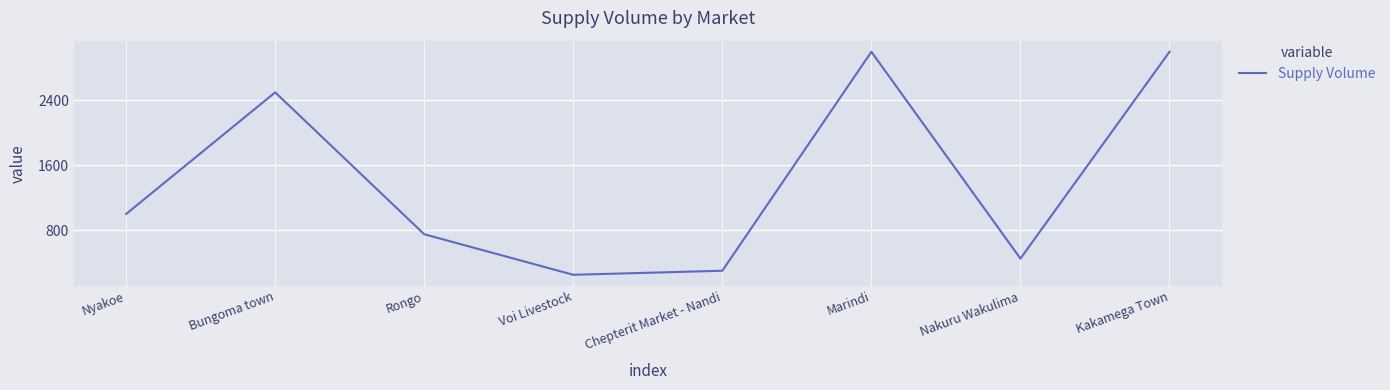

What is the difference between the maximum and second lowest values?

2700